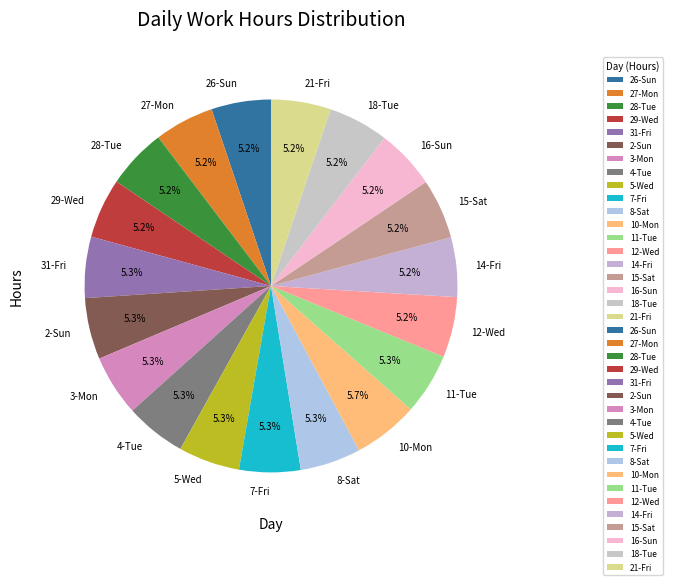

Does any single category account for the majority?

No